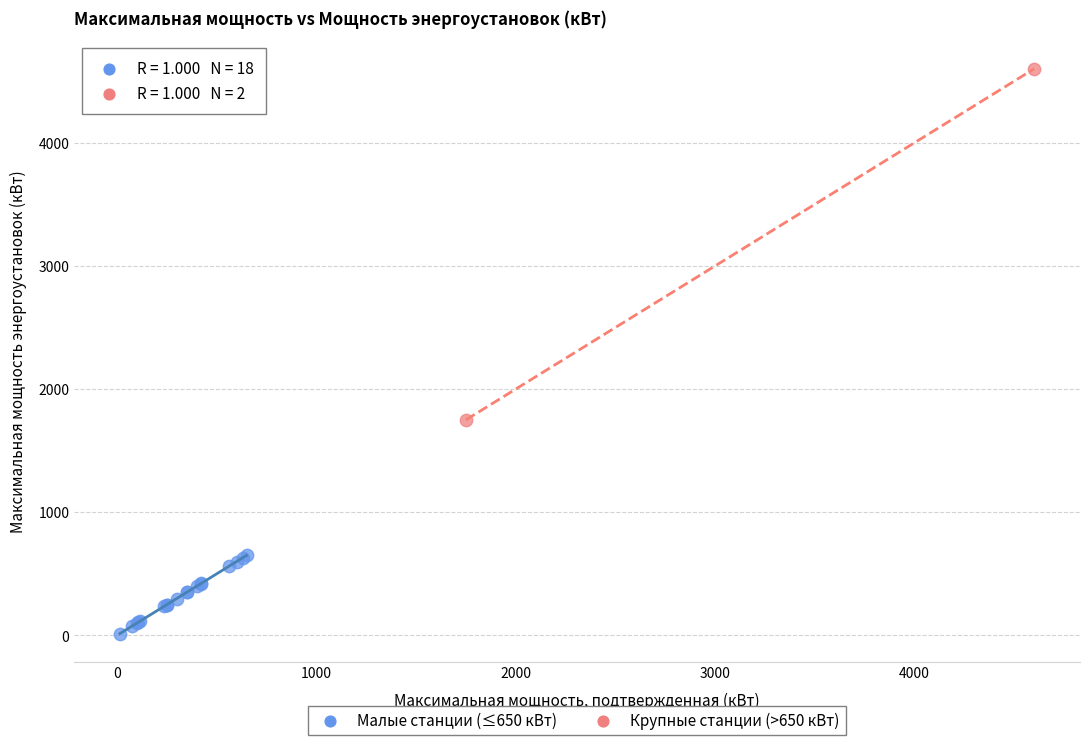

What are all the series names shown in the legend?

Малые станции (≤650 кВт), Крупные станции (>650 кВт)